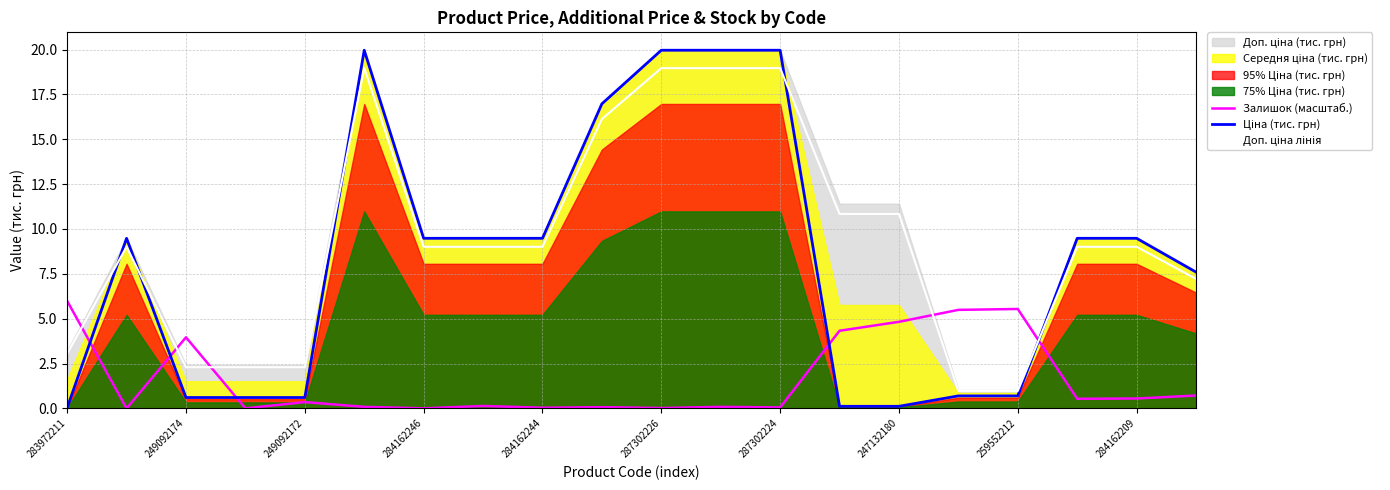

How many values in the Ціна (тис. грн) series are below 9?

9